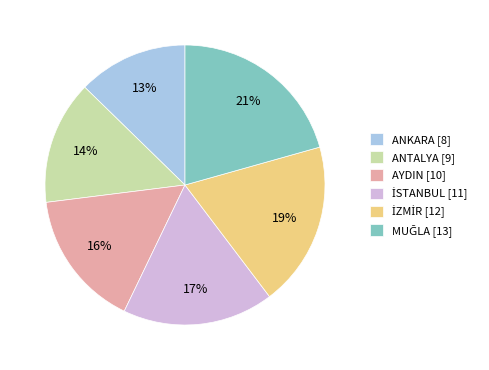

Does ANKARA [8] represent more than half of the total?

No